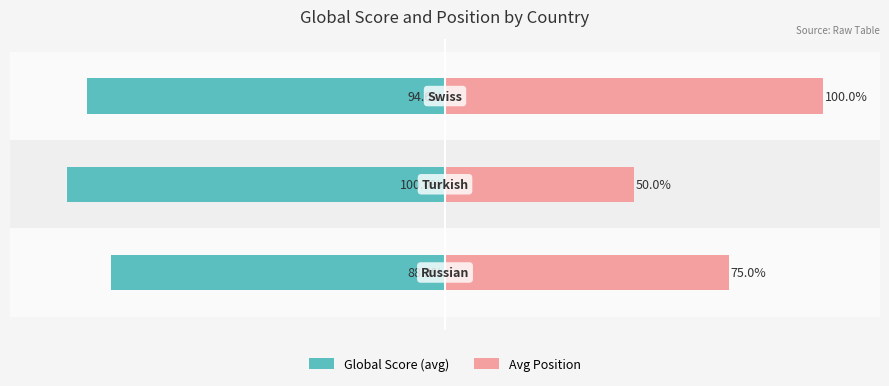

List the series in order of their peak value, highest first.

Avg Position, Global Score (avg)